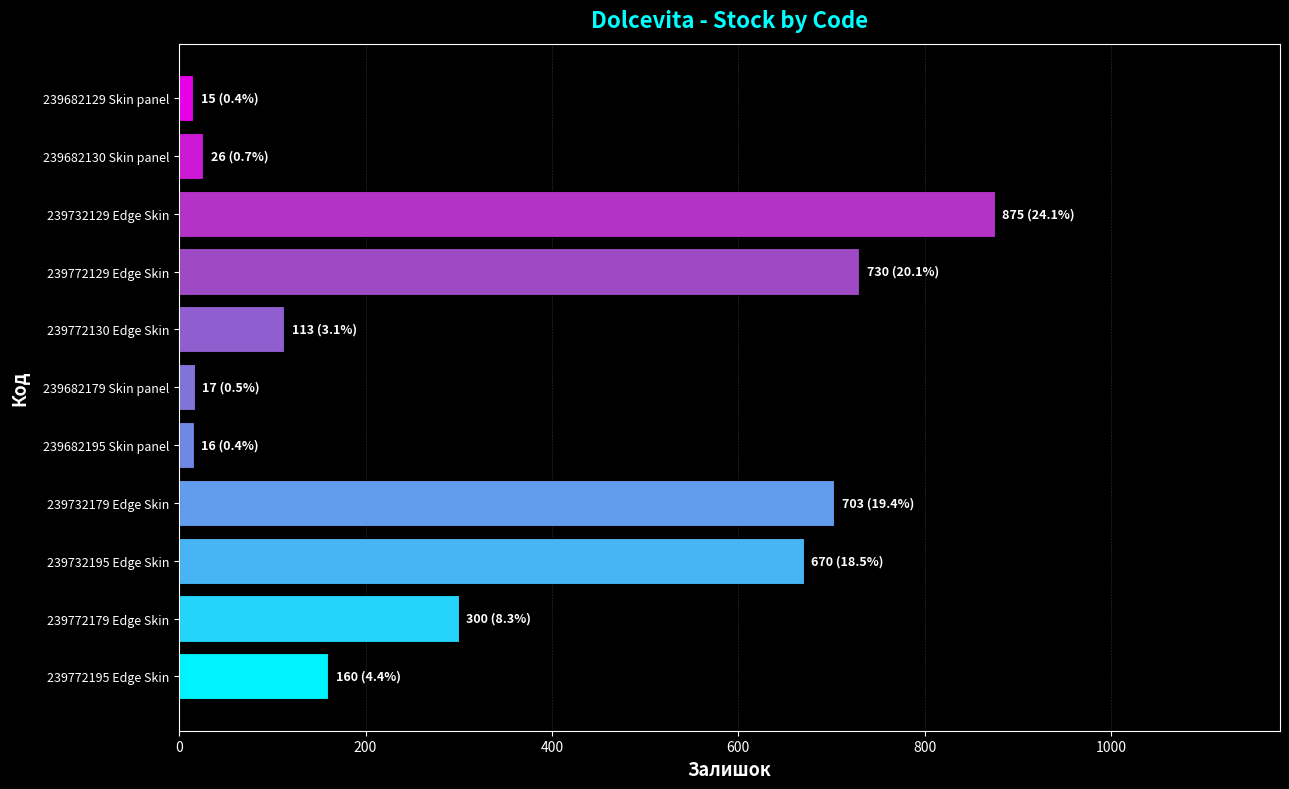

Which category has the highest value across all series?

239732129 Edge Skin